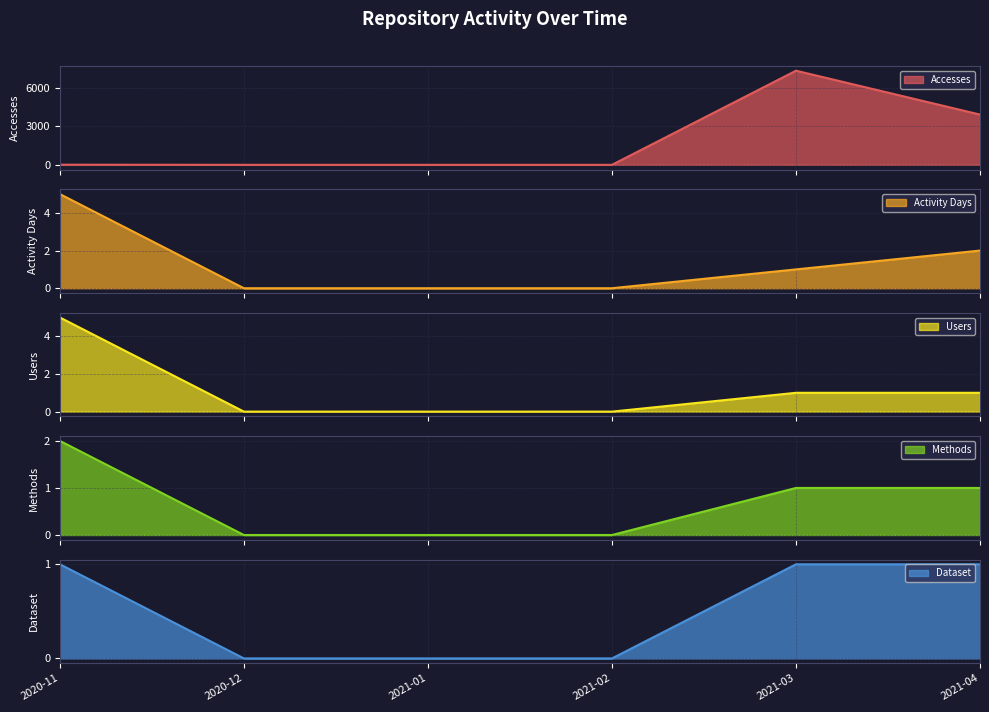

Is it true that Users equals 3 at 2020-11?

False